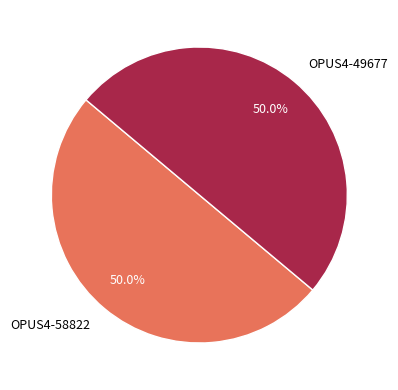

The OPUS4-49677 slice represents 50% of the pie. True or false?

True